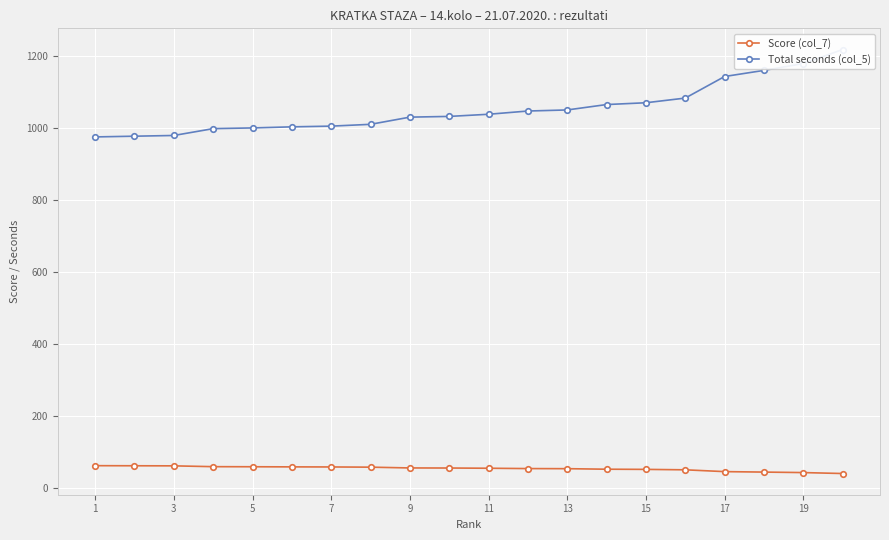

What is the lowest value of the Score (col_7) series?

38.9